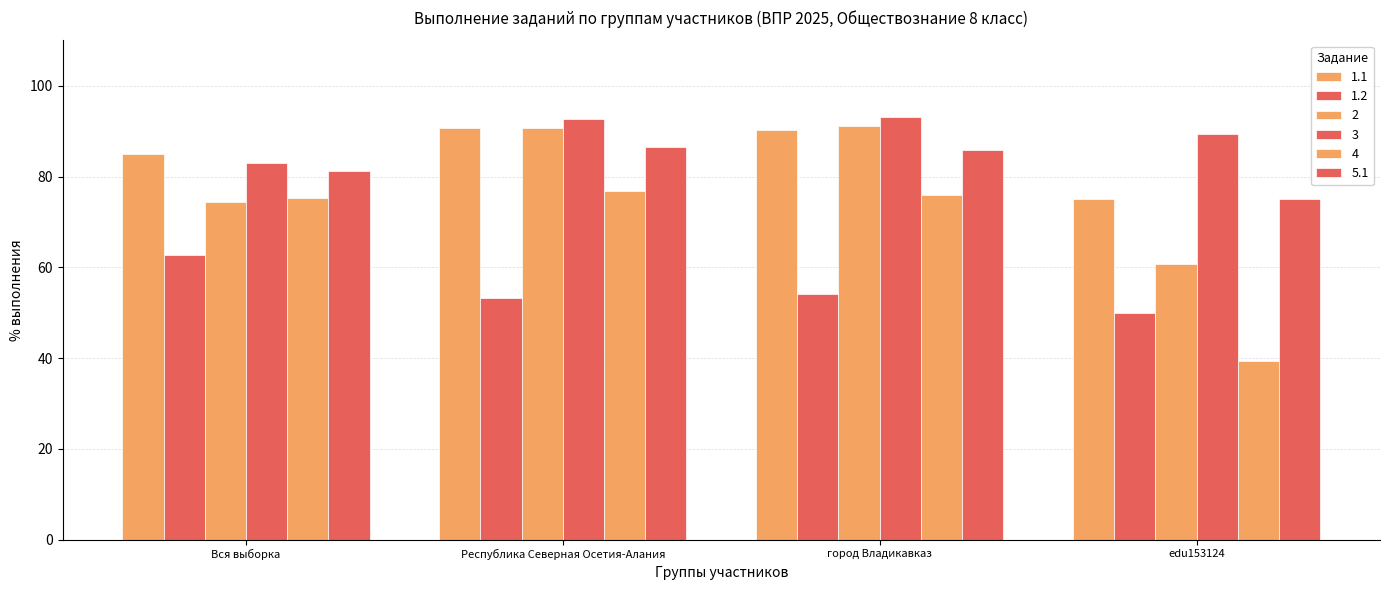

At which category is the sum across all series the highest?

город Владикавказ